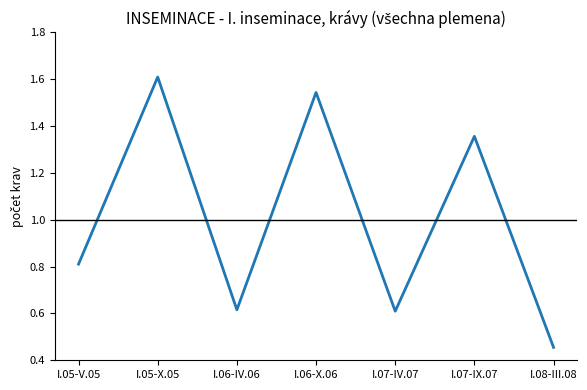

Count the values in the range 0 to 1.

4